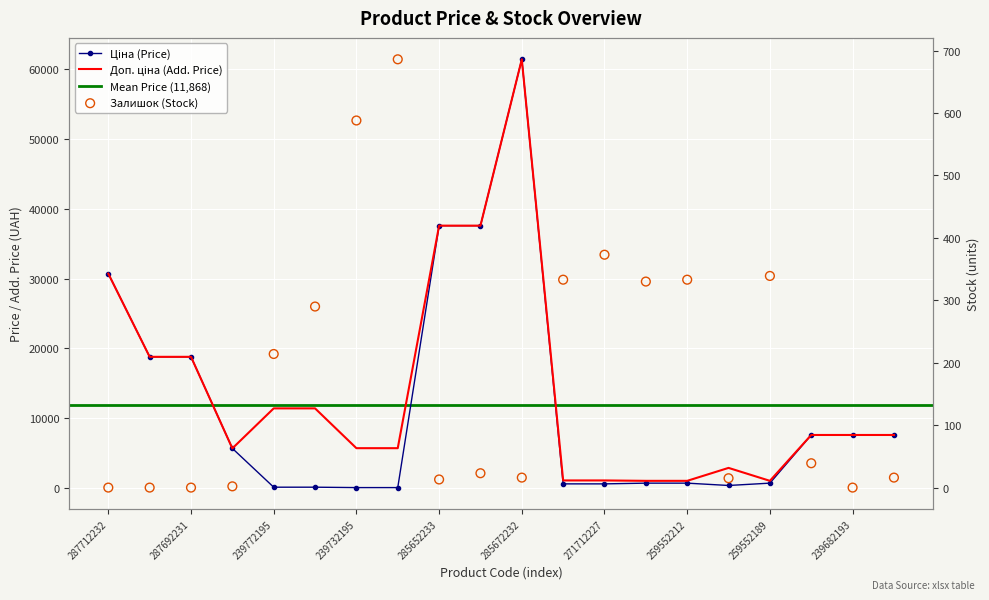

Which series reaches the minimum Y coordinate?

Залишок